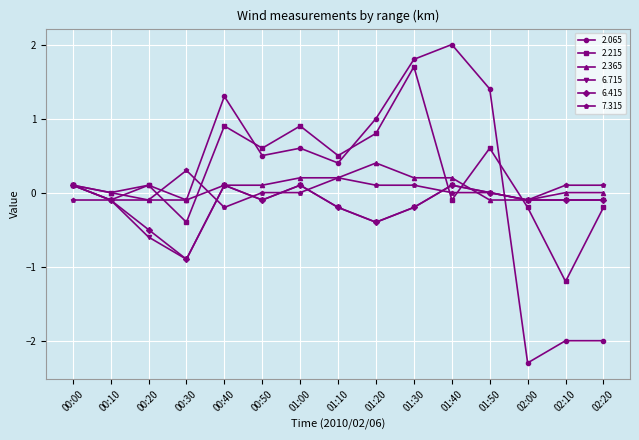

The value of 6.415 at 02:10 is -0.1. True or false?

True